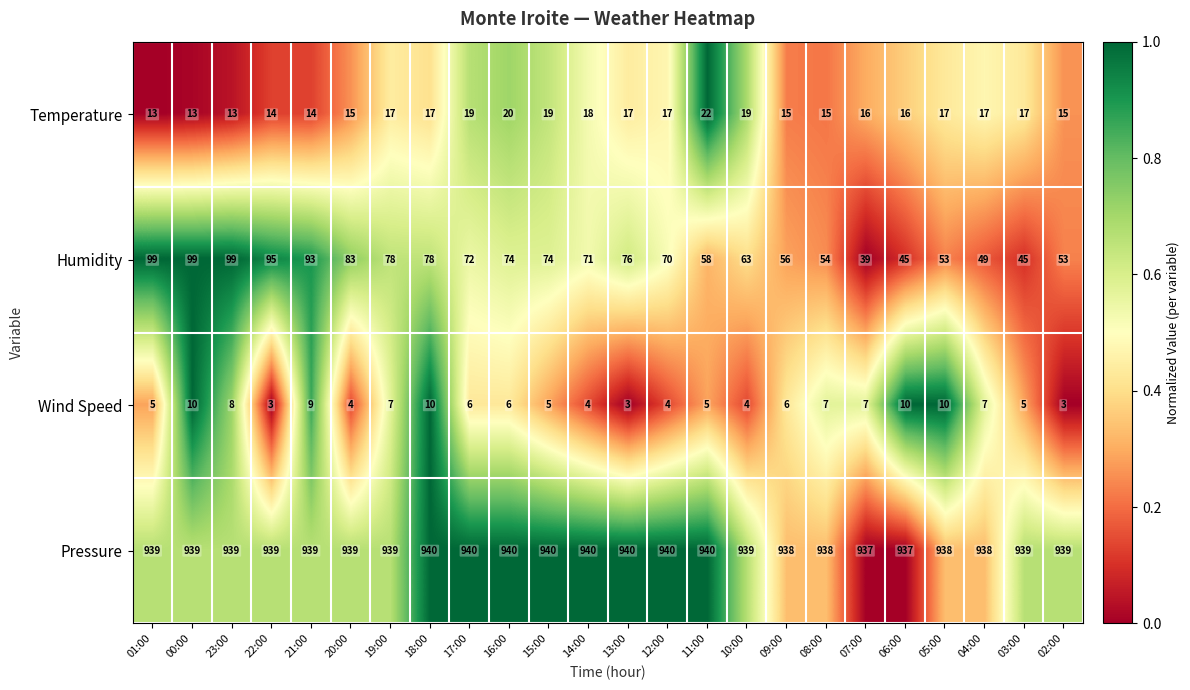

Rank the series by their maximum value, from highest to lowest.

Pressure, Humidity, Temperature, Wind Speed